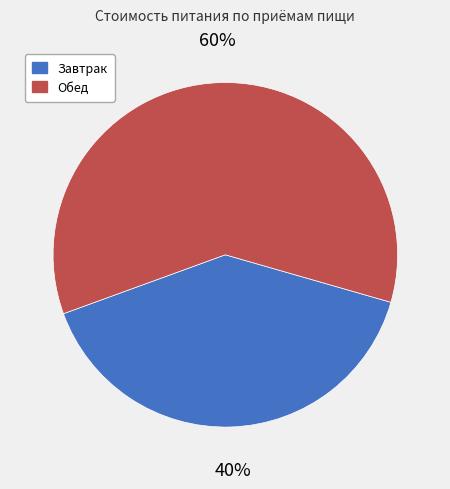

To the nearest percent, what percentage of the pie is Обед?

60%